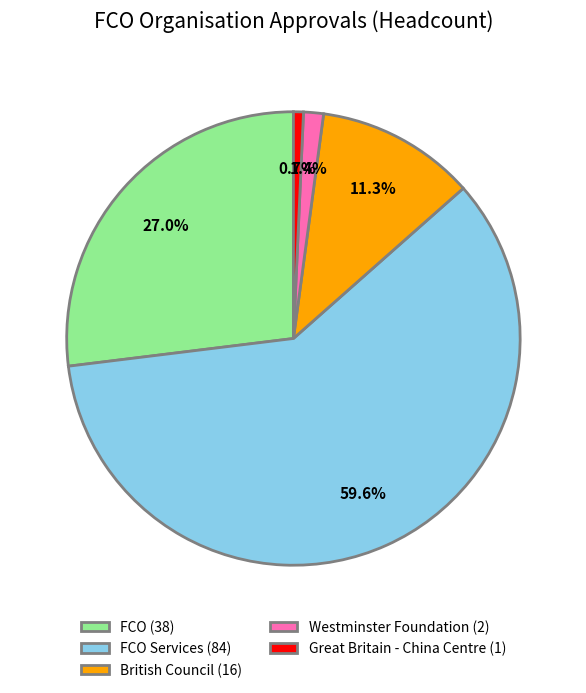

How many segments does this pie chart have?

5